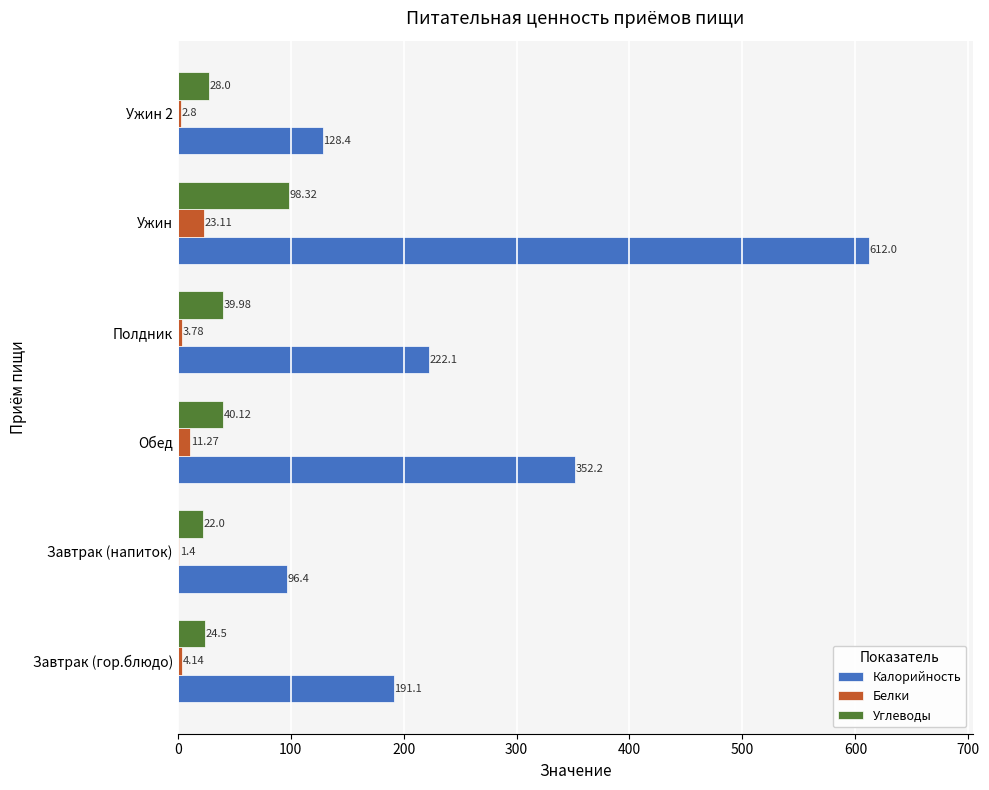

What is the sum of all Калорийность values?

1602.2